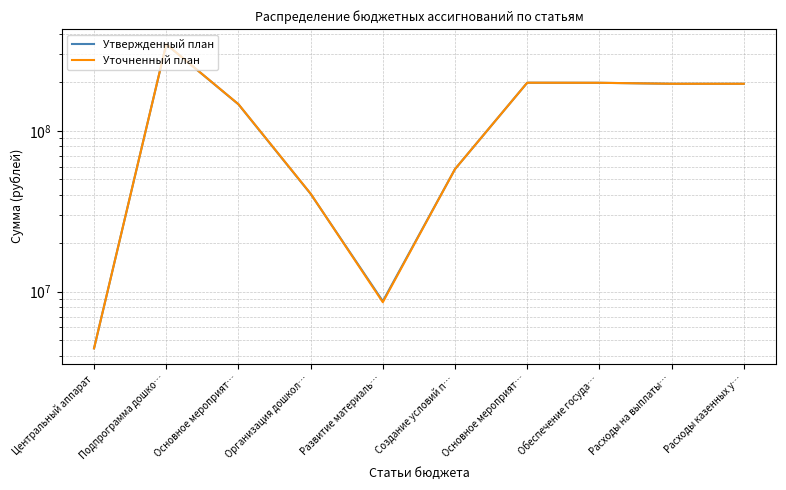

Count the number of categories in the chart.

10